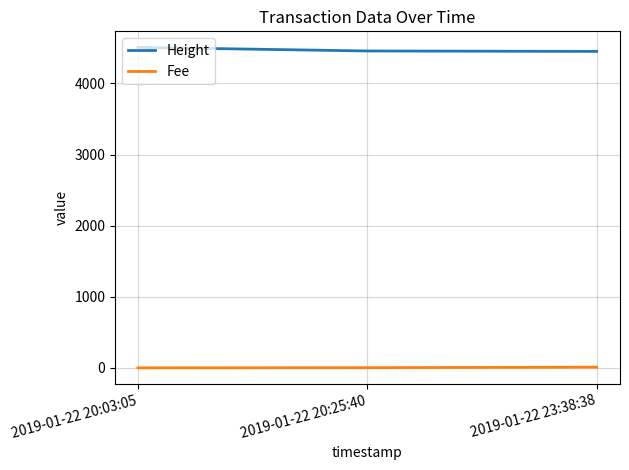

The value of Height at 2019-01-22 23:38:38 is 4451.0. True or false?

True